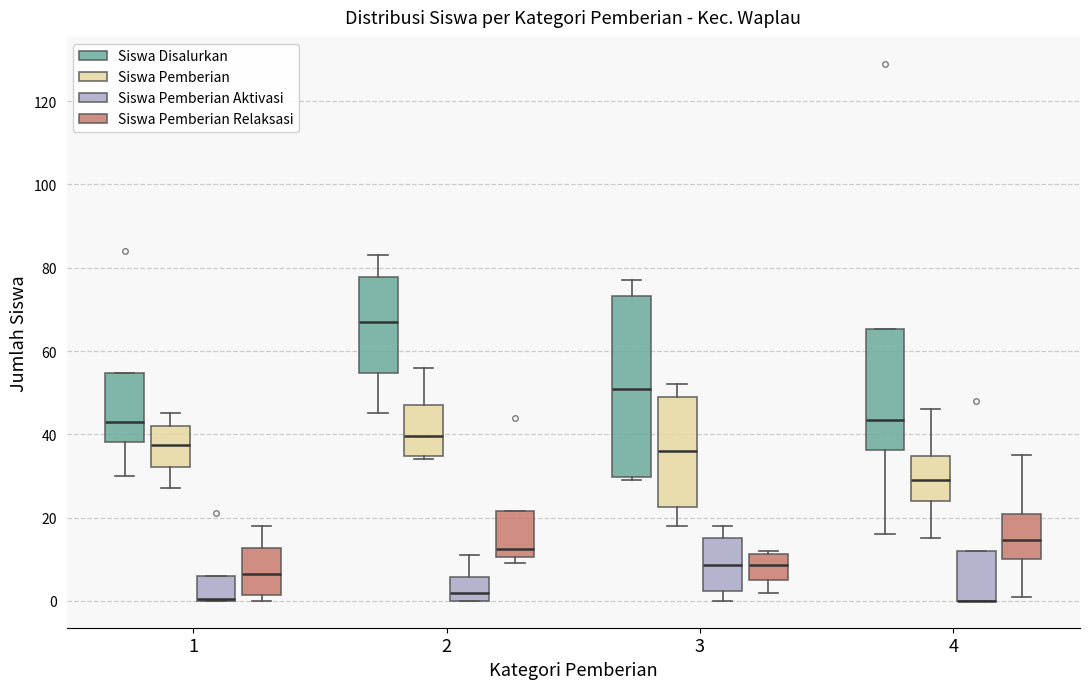

Reading left to right, read every box against the y-axis: the position of its median line, the range the box covers, and the ends of its whiskers. The values are not printed on the chart, so give them approximately, as read against the axis.

1 (Siswa Disalurkan): median 44, box 38 to 54, whiskers 30 to 54
1 (Siswa Pemberian): median 38, box 32 to 42, whiskers 28 to 46
1 (Siswa Pemberian Aktivasi): median 0 (drawn on the box's lower edge), box 0 to 6, whiskers 0 to 6
1 (Siswa Pemberian Relaksasi): median 6, box 2 to 12, whiskers 0 to 18
2 (Siswa Disalurkan): median 68, box 54 to 78, whiskers 46 to 84
2 (Siswa Pemberian): median 40, box 34 to 48, whiskers 34 (just below the box's lower edge) to 56
2 (Siswa Pemberian Aktivasi): median 2, box 0 to 6, whiskers 0 to 12
2 (Siswa Pemberian Relaksasi): median 12, box 10 to 22, whiskers 10 (just below the box's lower edge) to 22
3 (Siswa Disalurkan): median 52, box 30 to 74, whiskers 30 (just below the box's lower edge) to 78
3 (Siswa Pemberian): median 36, box 22 to 50, whiskers 18 to 52
3 (Siswa Pemberian Aktivasi): median 8, box 2 to 16, whiskers 0 to 18
3 (Siswa Pemberian Relaksasi): median 8, box 6 to 12, whiskers 2 to 12 (just above the box's upper edge)
4 (Siswa Disalurkan): median 44, box 36 to 66, whiskers 16 to 66
4 (Siswa Pemberian): median 30, box 24 to 34, whiskers 16 to 46
4 (Siswa Pemberian Aktivasi): median 0 (drawn on the box's lower edge), box 0 to 12, whiskers 0 to 12
4 (Siswa Pemberian Relaksasi): median 14, box 10 to 20, whiskers 2 to 36